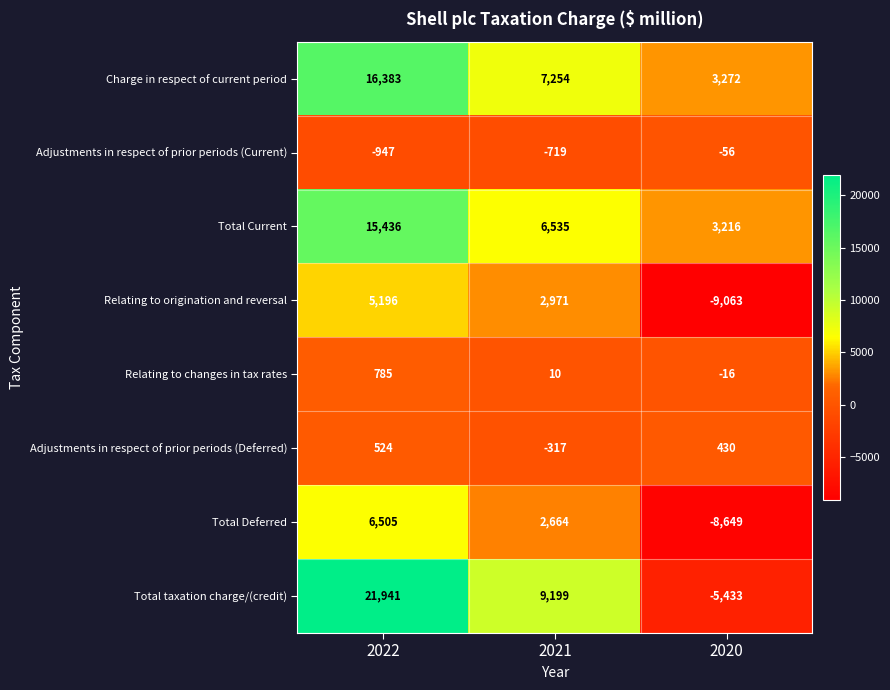

Where does the Total Current series first go above 6535?

2022